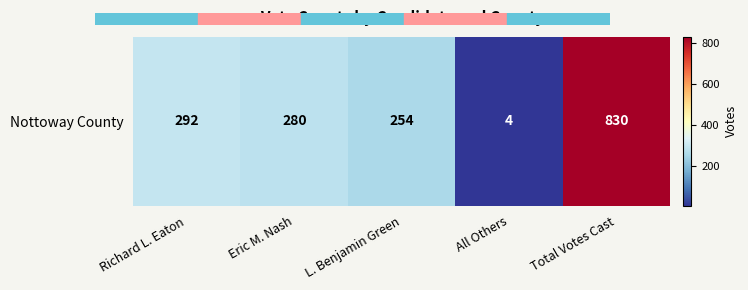

Count the number of data series in this chart.

1